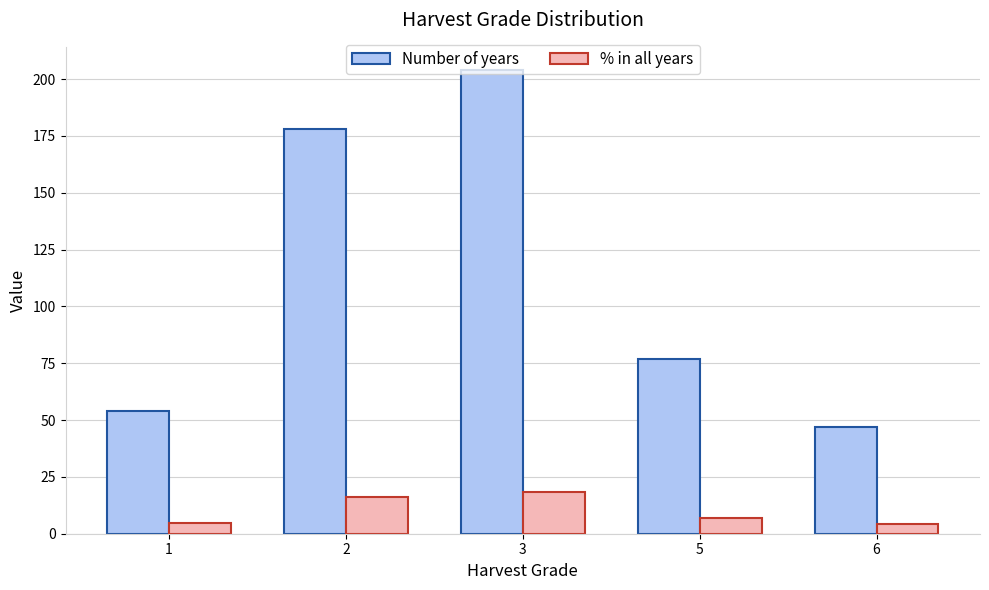

What is the value of the Number of years bar at the 5th from the left?

47.0